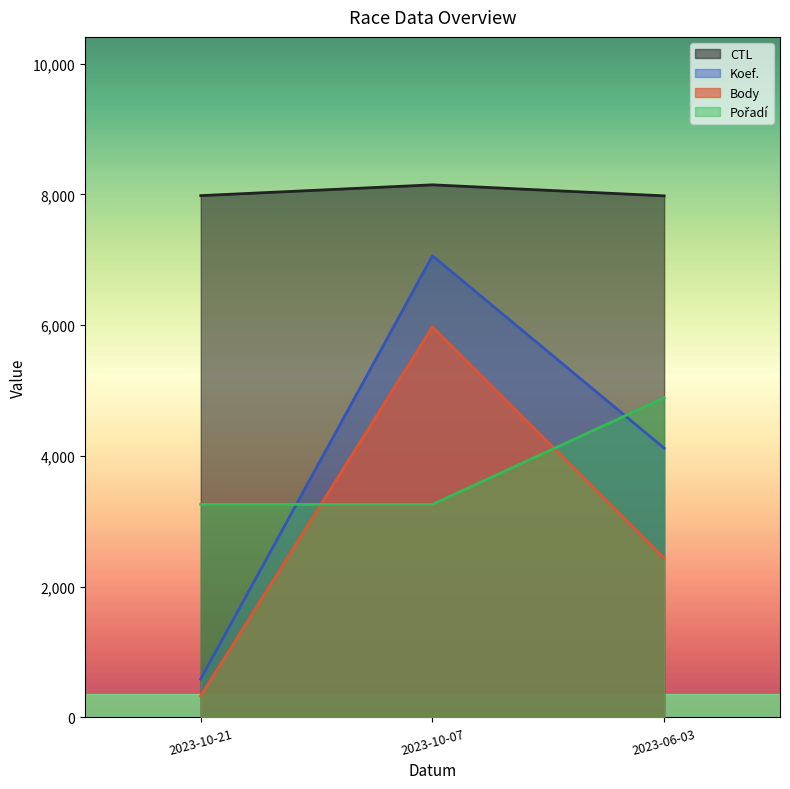

What is the difference between the highest and lowest values at 2023-06-03?

5542.3